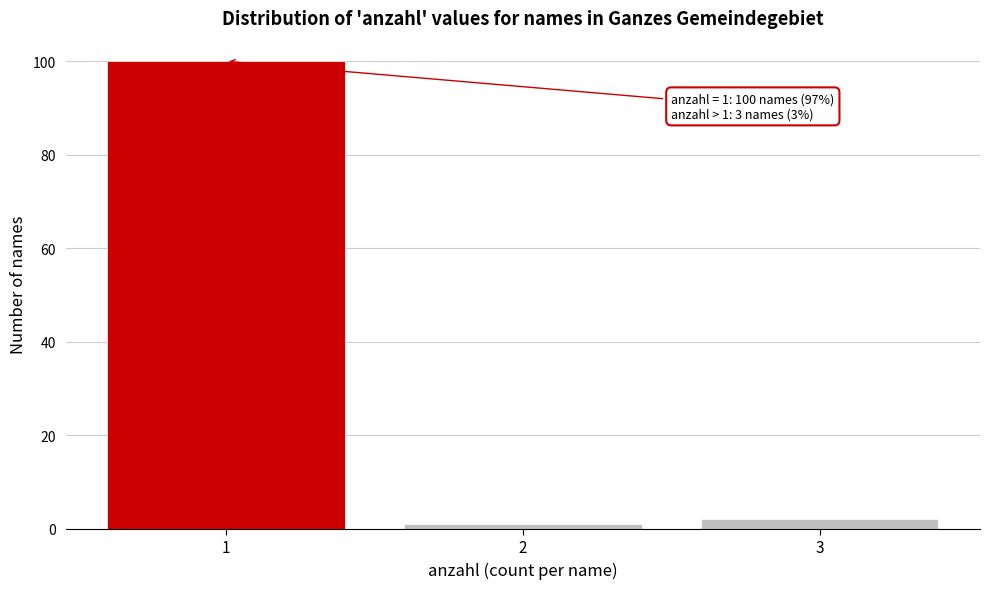

Reading left to right, extract all data points from this chart.

100	1	2